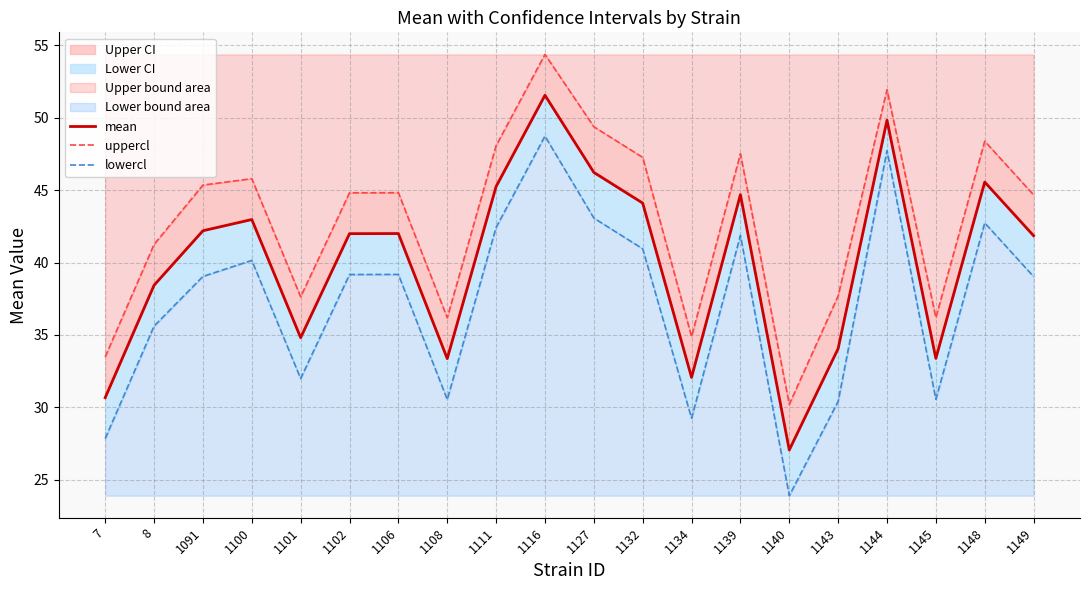

Reading left to right, extract all data points from this chart.

mean: 30.7	38.4	42.2	43.0	34.8	42.0	42.0	33.4	45.3	51.6	46.2	44.1	32.1	44.7	27.1	34.1	49.8	33.4	45.6	41.9
uppercl: 33.5	41.3	45.4	45.8	37.6	44.8	44.8	36.2	48.1	54.4	49.4	47.3	34.9	47.5	30.2	37.7	51.9	36.2	48.4	44.7
lowercl: 27.8	35.6	39.0	40.2	32.0	39.2	39.2	30.5	42.4	48.7	43.1	41.0	29.2	41.9	23.9	30.4	47.7	30.6	42.7	39.0